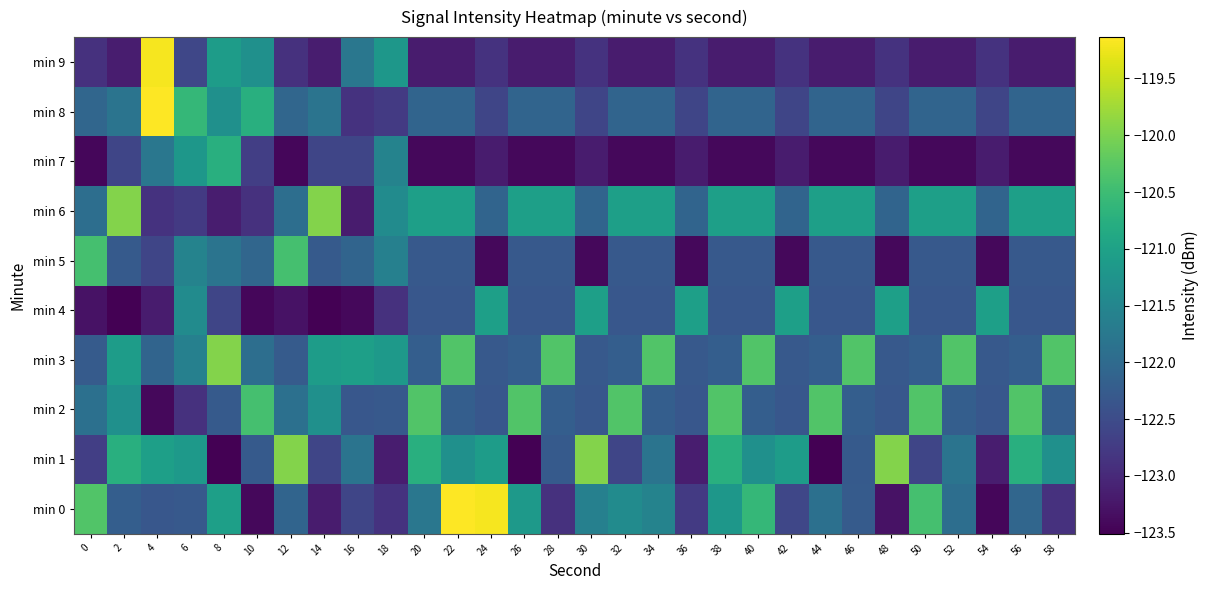

How many data points does each series have?

30